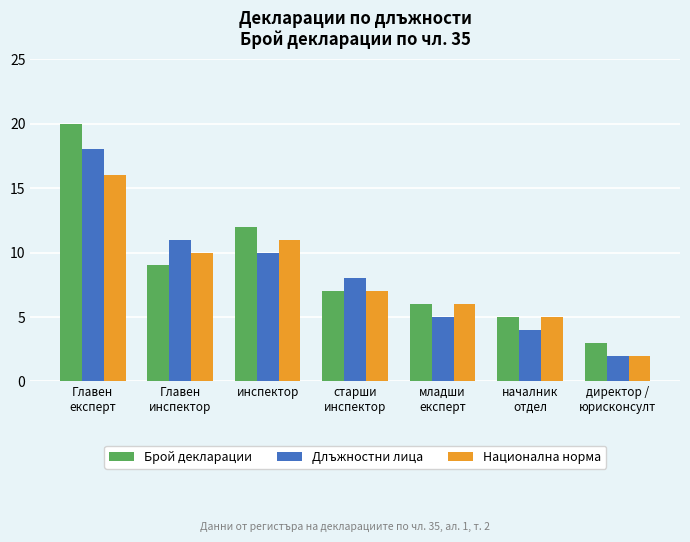

Rank the series at инспектор from lowest to highest value.

Длъжностни лица, Национална норма, Брой декларации